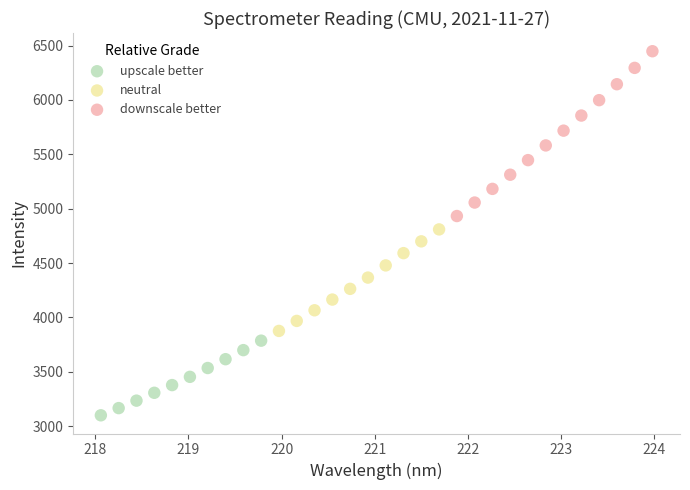

Which series has the largest Y range (max minus min)?

downscale better